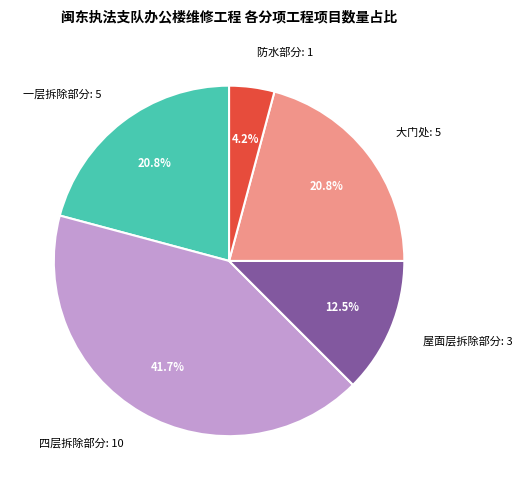

How much of the chart is everything except 四层拆除部分?

58.3%